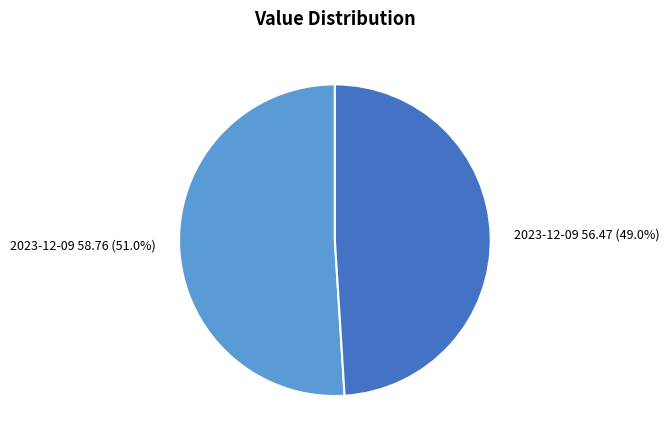

Rank the categories by value from lowest to highest.

2023-12-09 56.47 (49.0%), 2023-12-09 58.76 (51.0%)